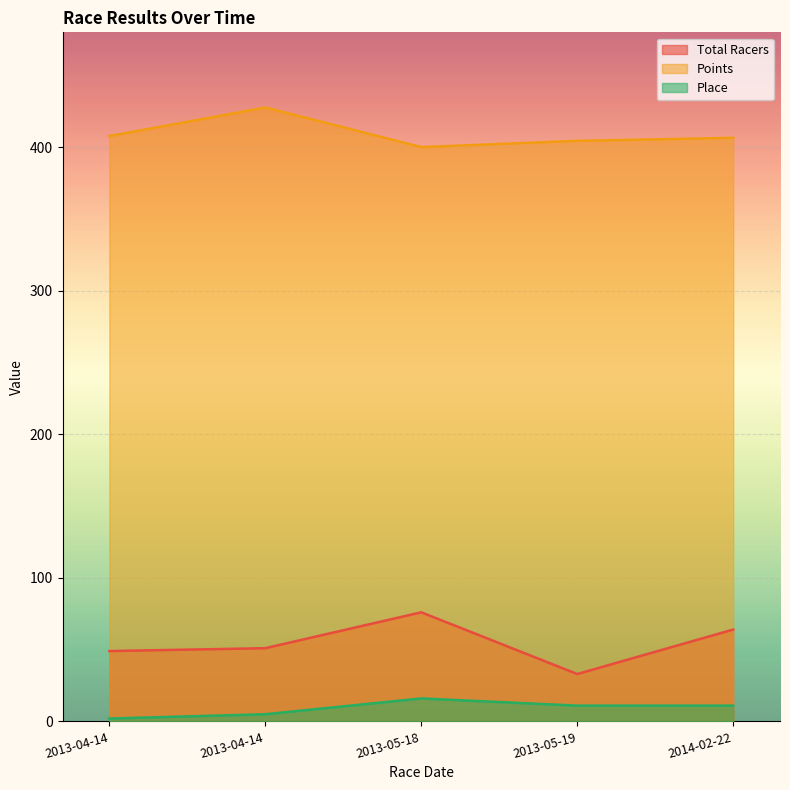

How many lines are shown in the chart?

3